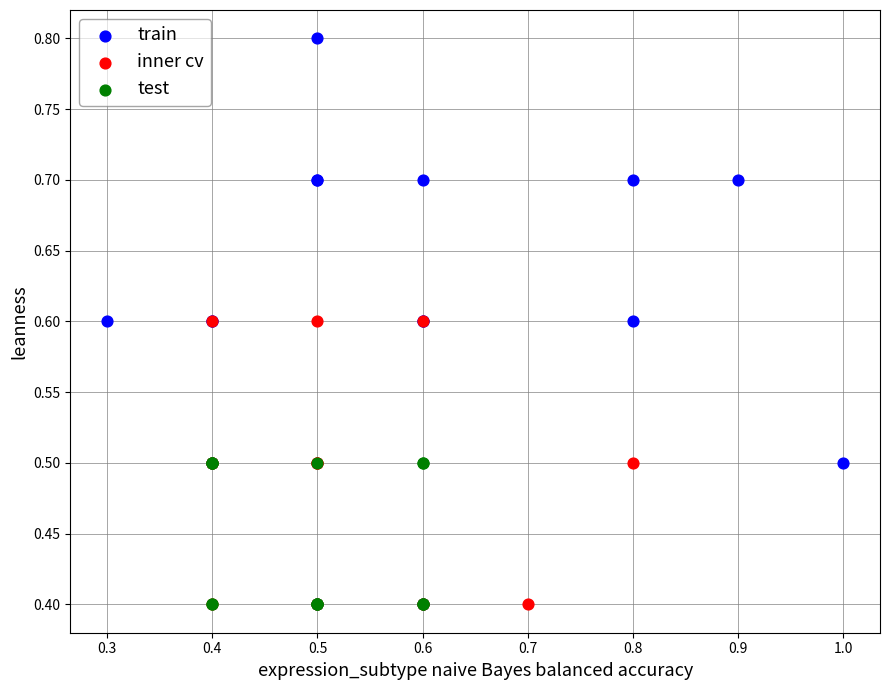

What are all the series names shown in the legend?

train, inner cv, test